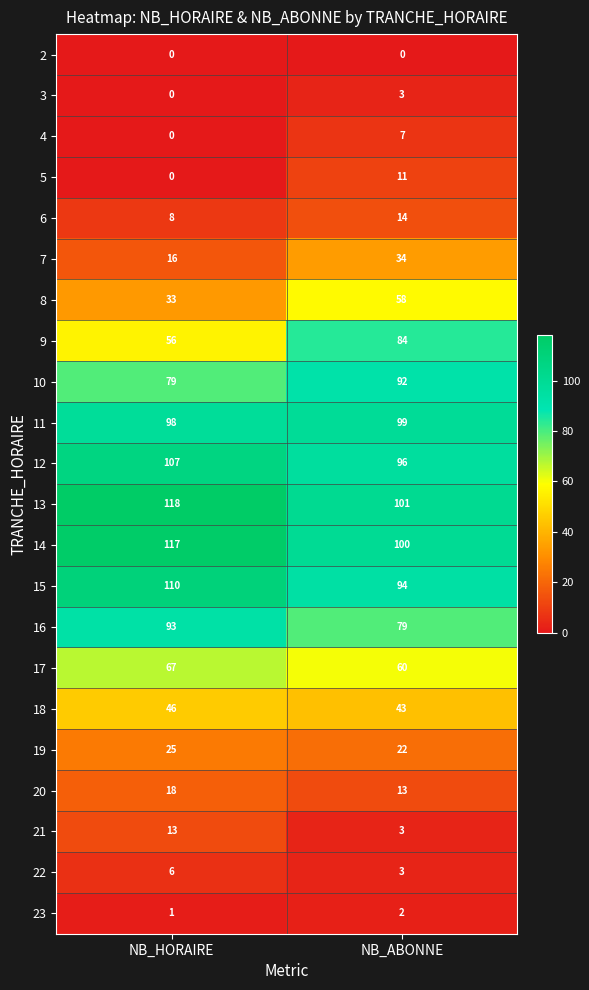

What is the total value across all series at NB_HORAIRE?

1011